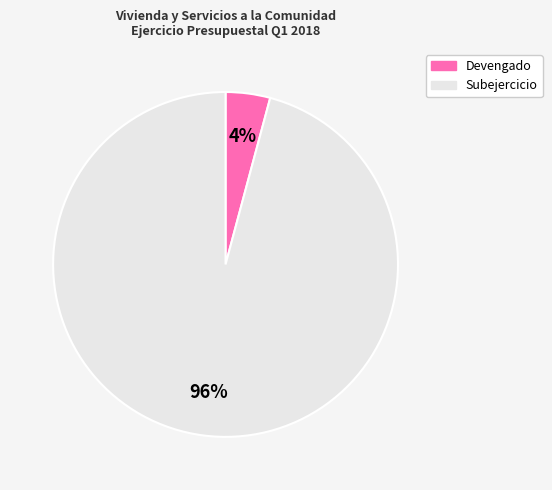

Which category has the biggest portion of the pie?

Subejercicio